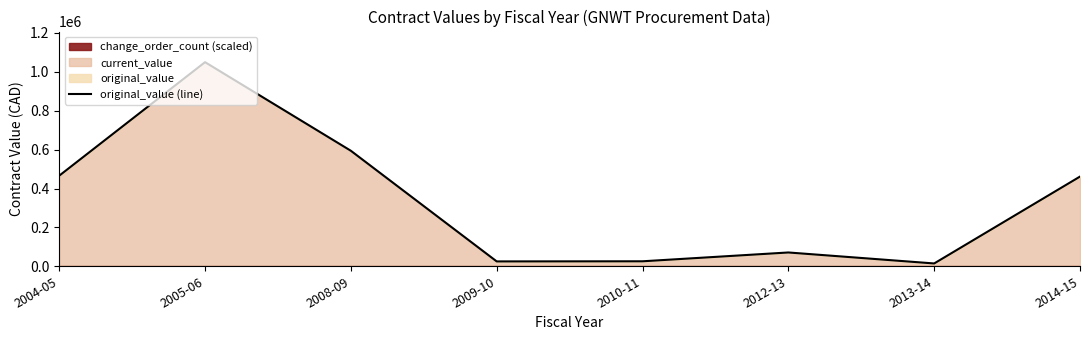

Rank the categories by value from highest to lowest.

2005-06, 2008-09, 2004-05, 2014-15, 2012-13, 2010-11, 2009-10, 2013-14